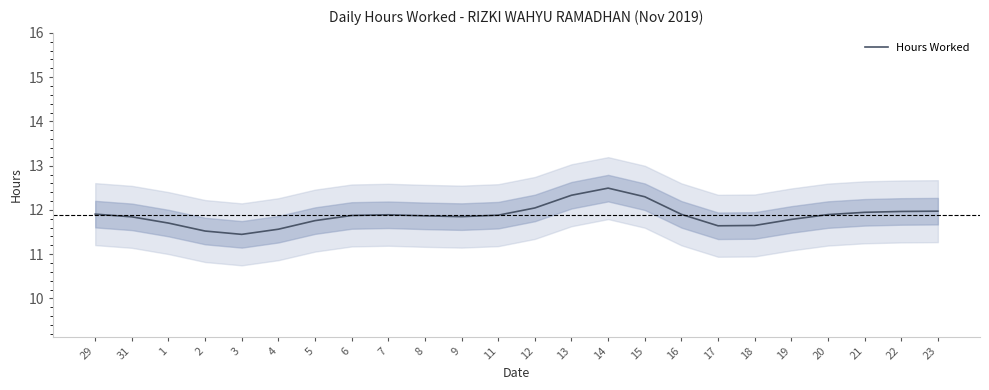

How many points are lower than both their immediate neighbors (excluding endpoints)?

3